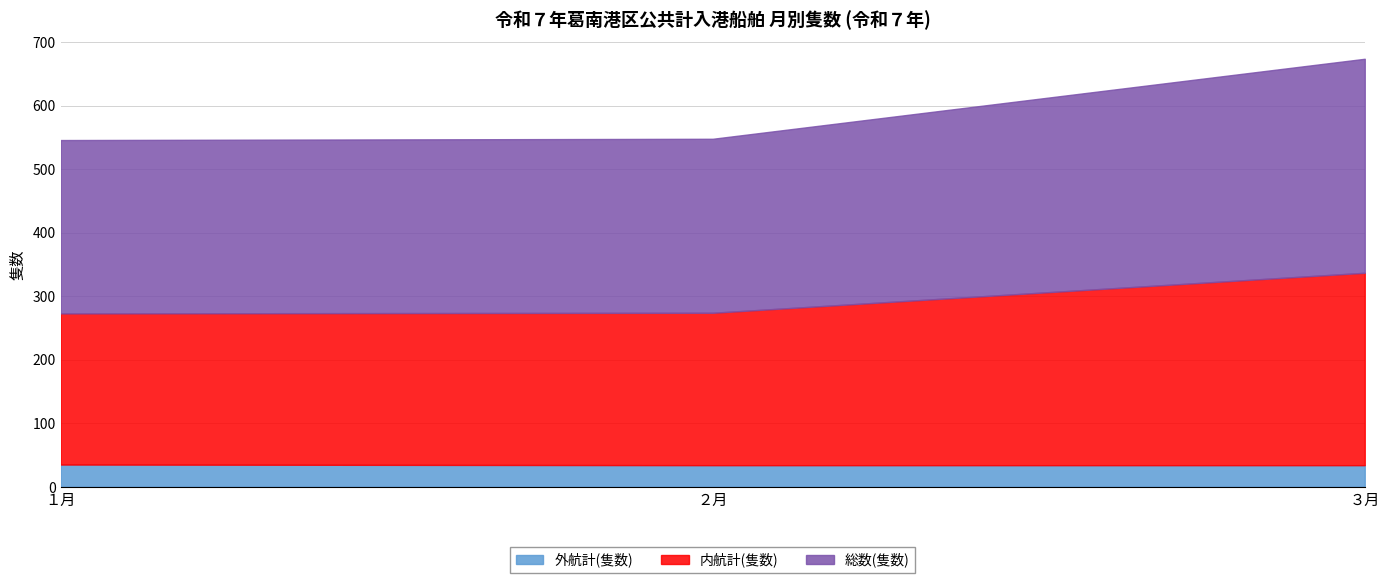

What is the value of the 内航計(隻数) point at the 3rd from the left?

303